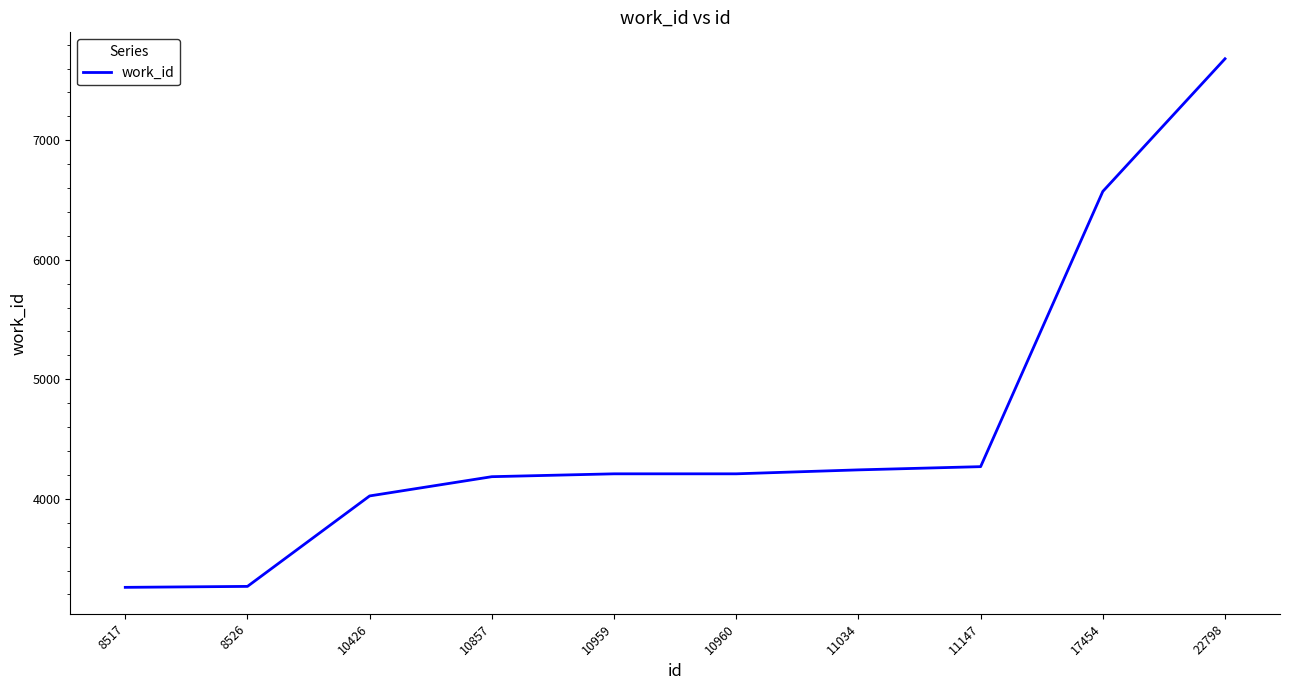

The chart shows a value of 2425 at 10960. True or false?

False